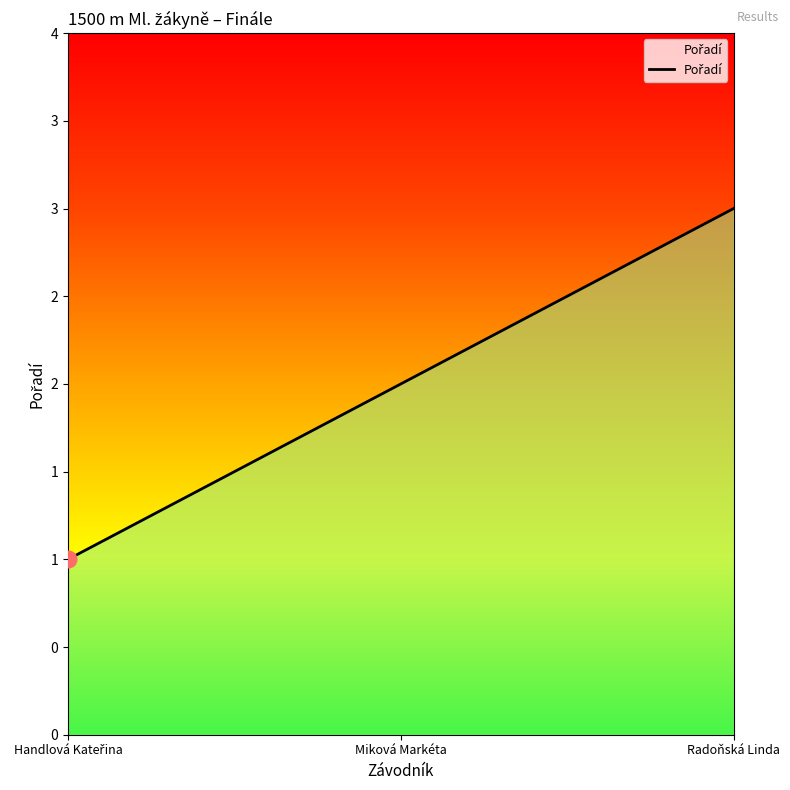

Does the chart display data point markers on the line(s)?

No